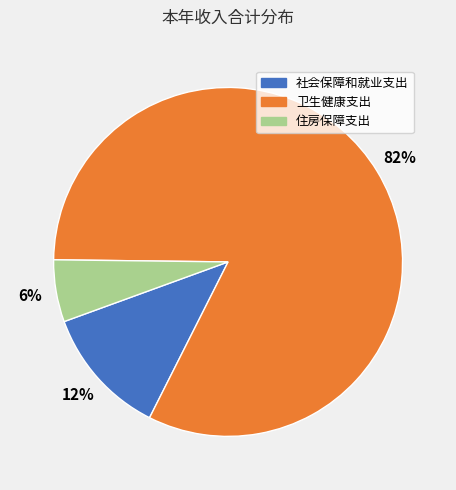

Which category has the biggest portion of the pie?

卫生健康支出